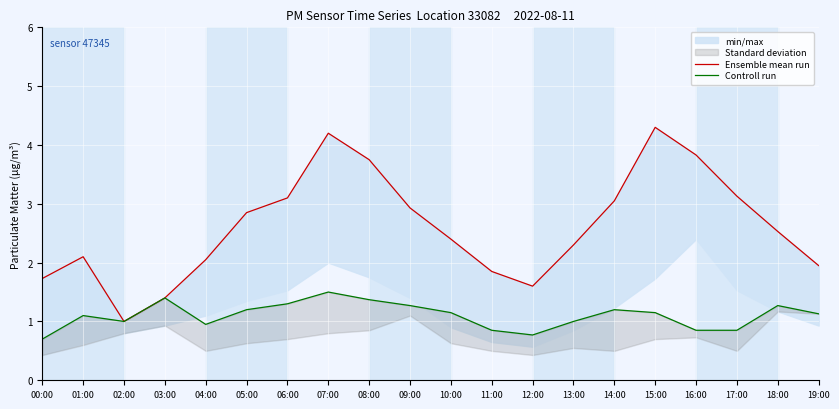

True or false: Ensemble mean run and Controll run cross at least once.

False